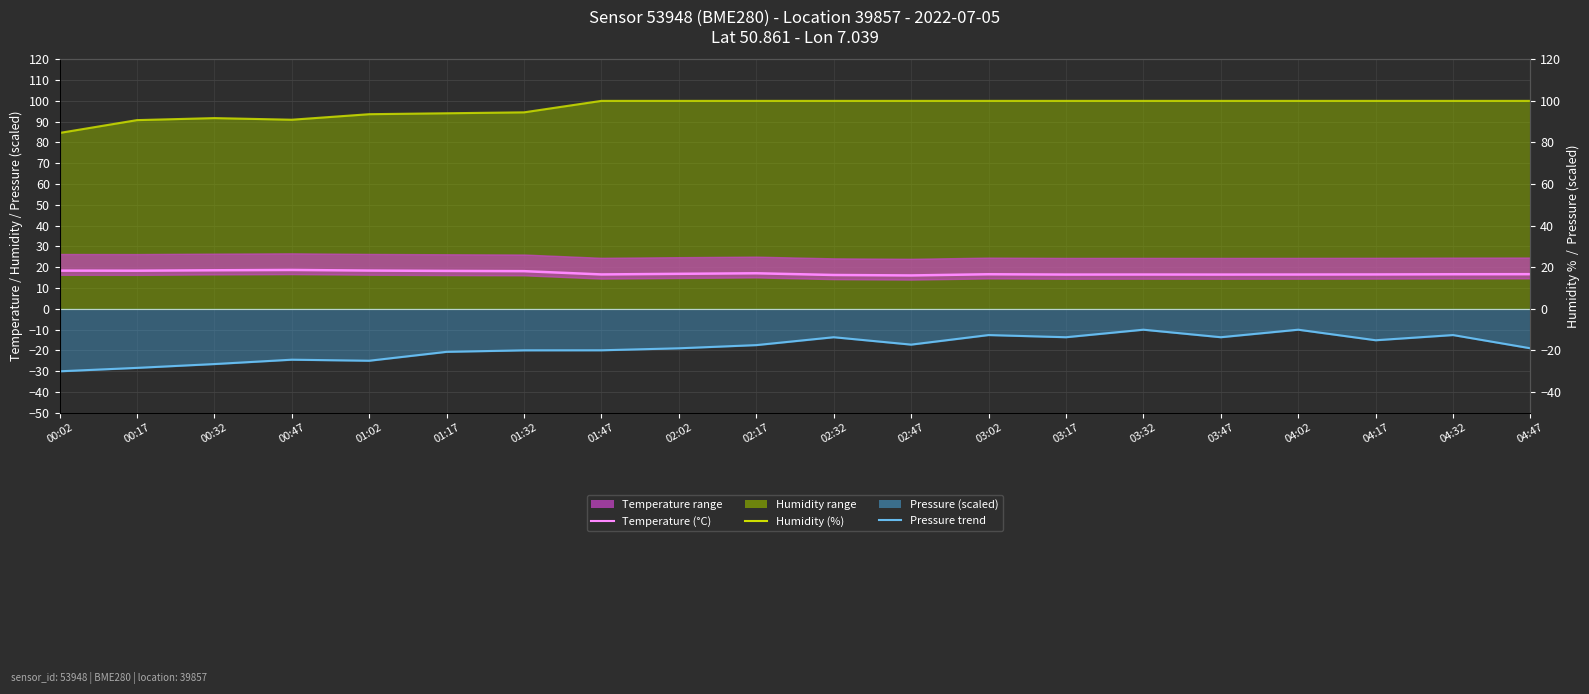

Reading left to right, transcribe all the data shown in this chart.

humidity_line: 00:02=84.6	00:17=90.8	00:32=91.7	00:47=90.9	01:02=93.6	01:17=94.0	01:32=94.5	01:47=100.0	02:02=100.0	02:17=100.0	02:32=100.0	02:47=100.0	03:02=100.0	03:17=100.0	03:32=100.0	03:47=100.0	04:02=100.0	04:17=100.0	04:32=100.0	04:47=100.0
temperature_line: 00:02=18.4	00:17=18.4	00:32=18.6	00:47=18.7	01:02=18.4	01:17=18.3	01:32=18.1	01:47=16.6	02:02=16.9	02:17=17.1	02:32=16.3	02:47=16.1	03:02=16.6	03:17=16.5	03:32=16.5	03:47=16.5	04:02=16.5	04:17=16.6	04:32=16.6	04:47=16.7
pressure_line: 00:02=-30.0	00:17=-28.4	00:32=-26.5	00:47=-24.4	01:02=-24.9	01:17=-20.6	01:32=-19.9	01:47=-19.9	02:02=-18.9	02:17=-17.4	02:32=-13.6	02:47=-17.2	03:02=-12.6	03:17=-13.6	03:32=-10.0	03:47=-13.6	04:02=-10.0	04:17=-15.1	04:32=-12.6	04:47=-18.9